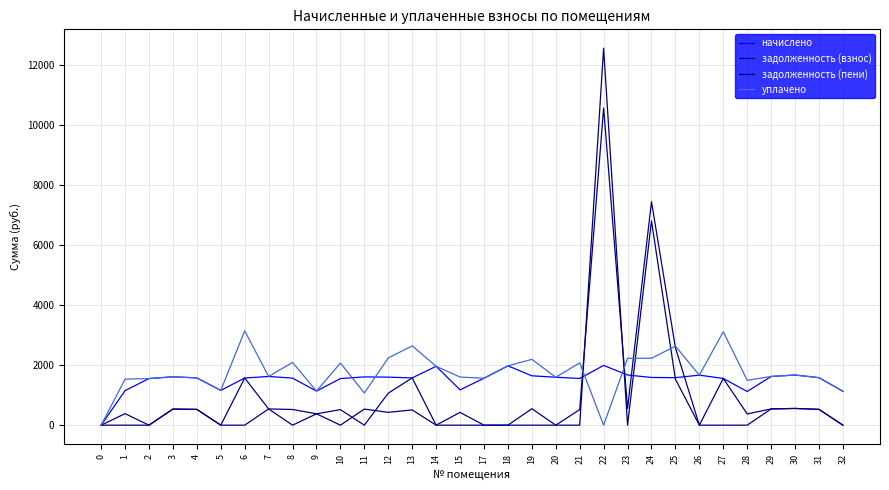

True or false: уплачено has more than 0 interior local peaks.

True